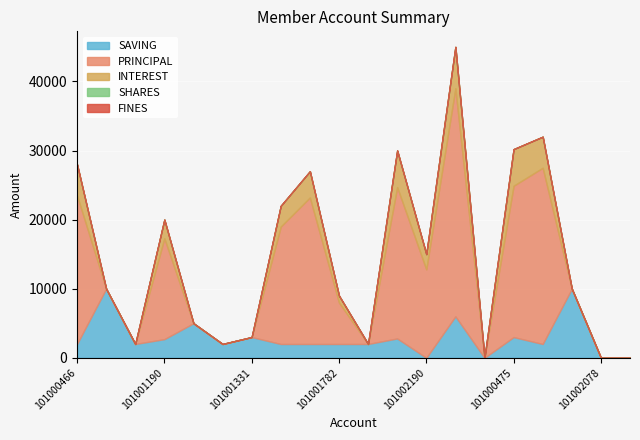

Which has a higher value, 101002078 or 101000475?

101000475